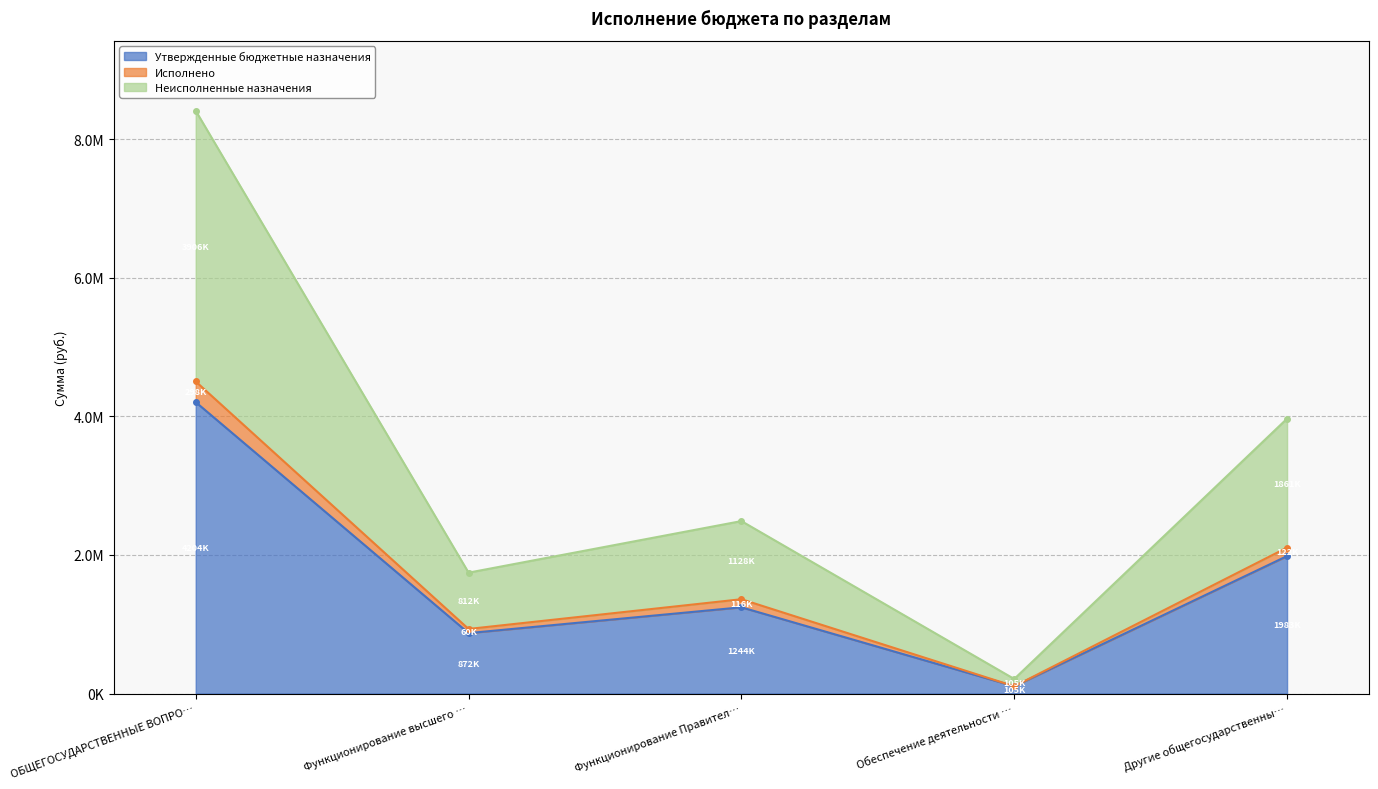

Where is the first local maximum for Исполнено?

Функционирование Правител…